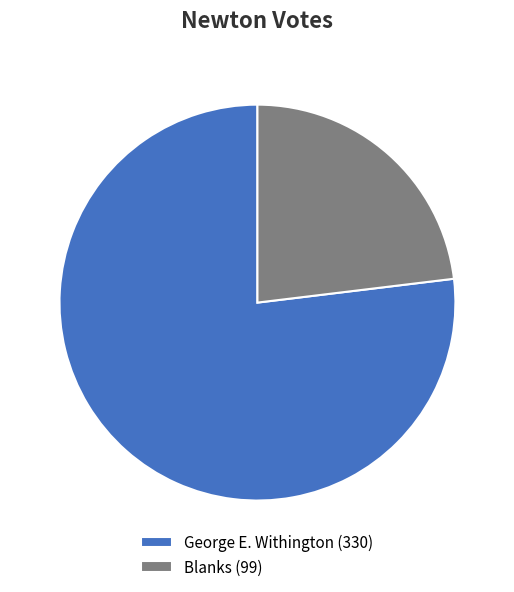

True or false: George E. Withington (330) accounts for 77% of the total.

True